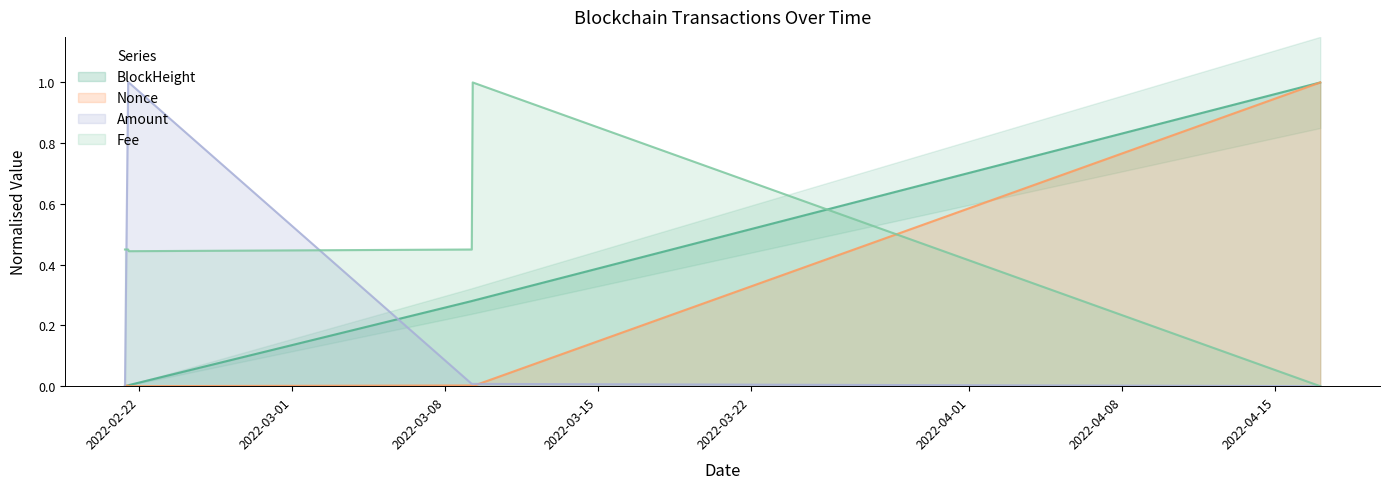

Which series has the largest total across all categories?

Fee